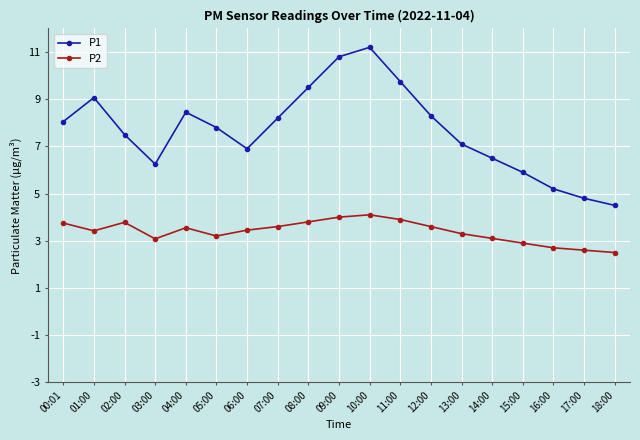

In P2, how many points are higher than both neighbors (excluding endpoints)?

3